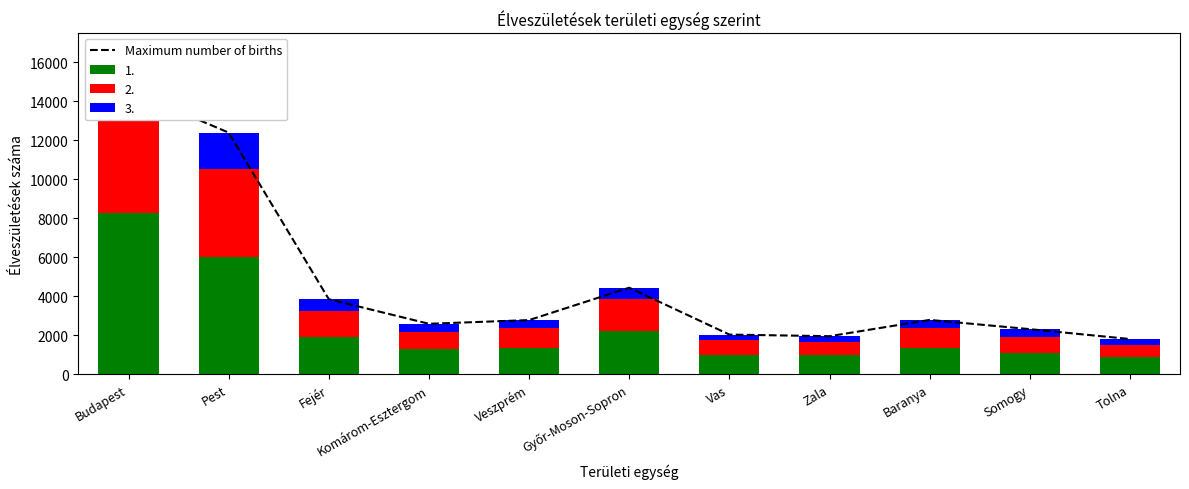

At which label is the value closest to 8186?

Győr-Moson-Sopron